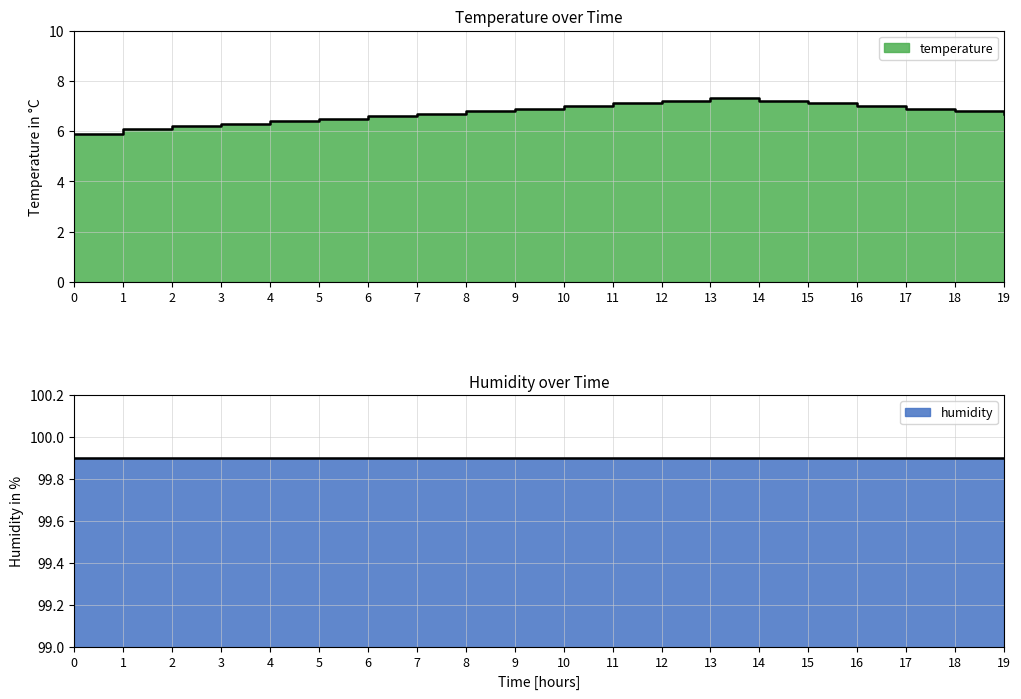

What is the sum of the values at 9 and 3?

13.2